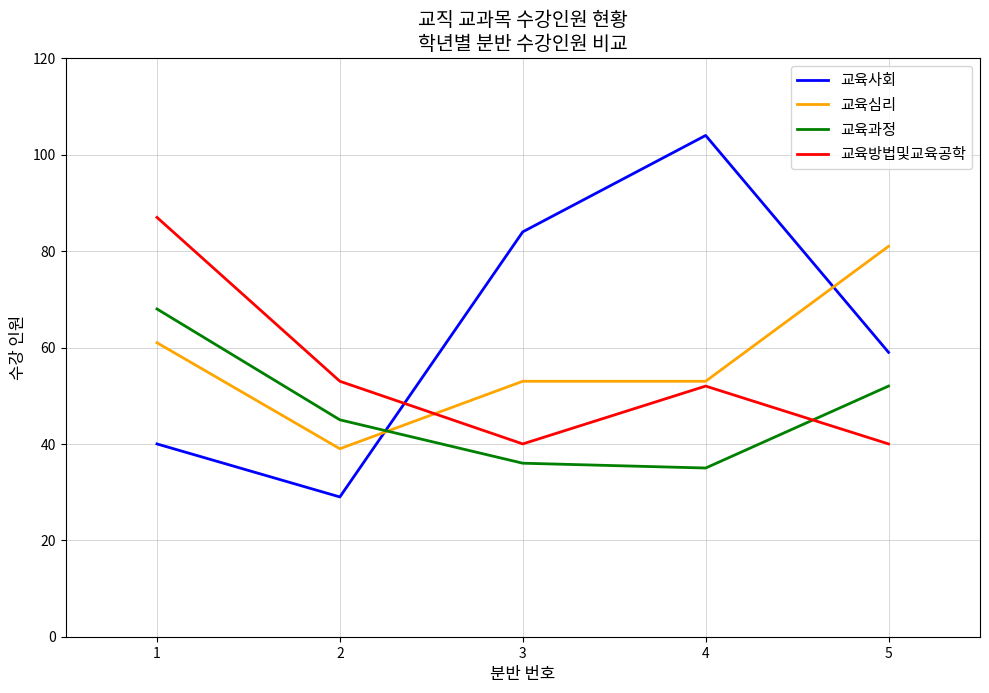

What is the total value across all series at 2?

166